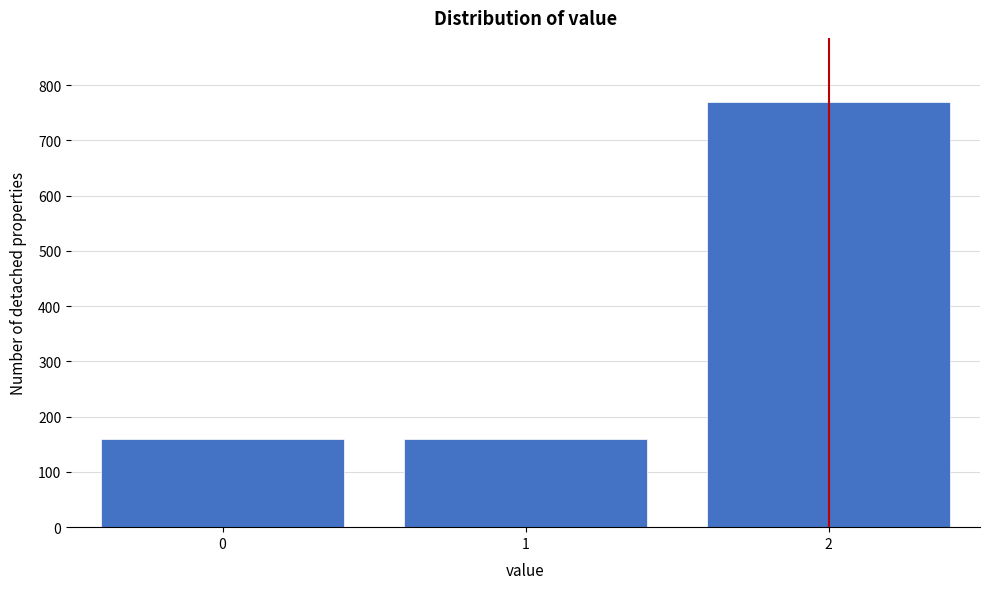

What is the value of the 1st bar from the left?

159